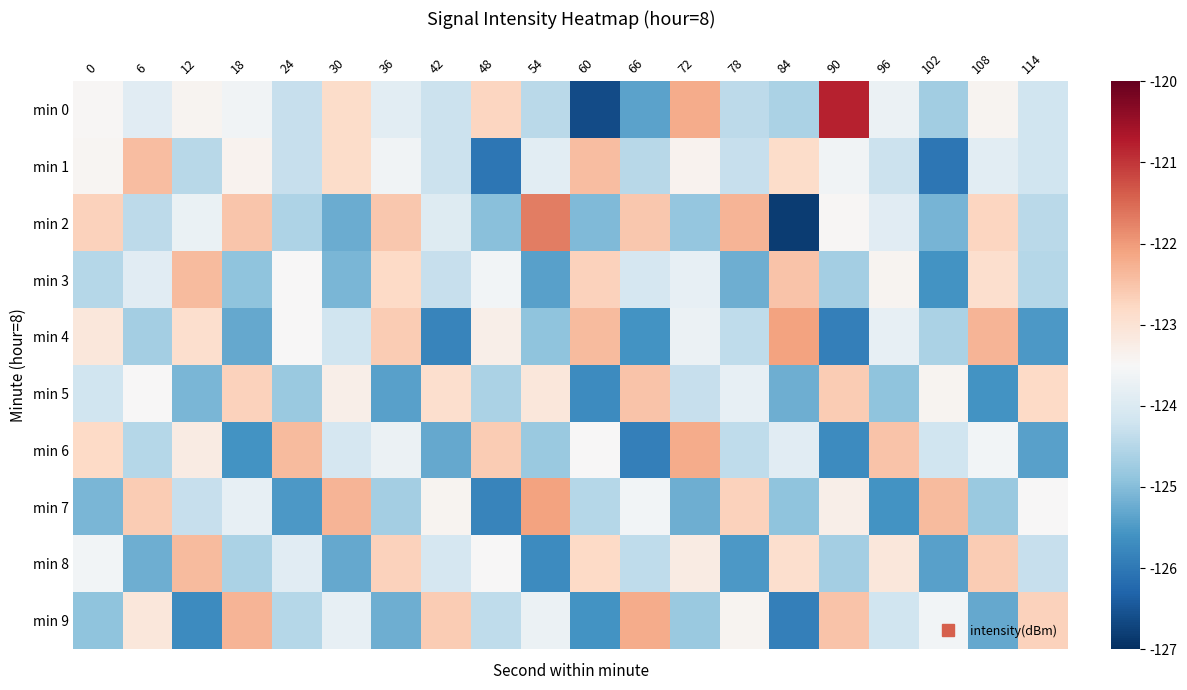

What is the minimum value shown in the chart?

-126.8